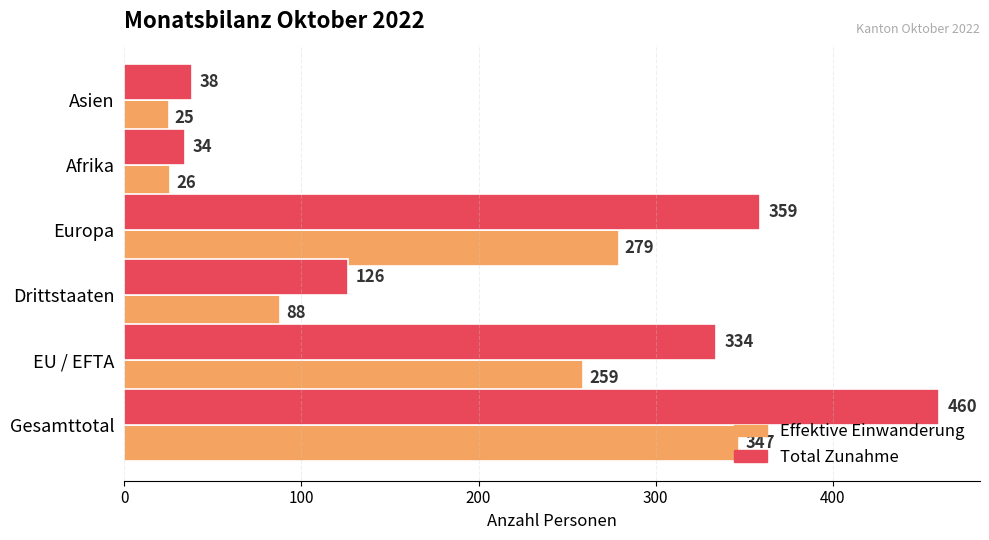

At how many categories does at least one series exceed 58?

4